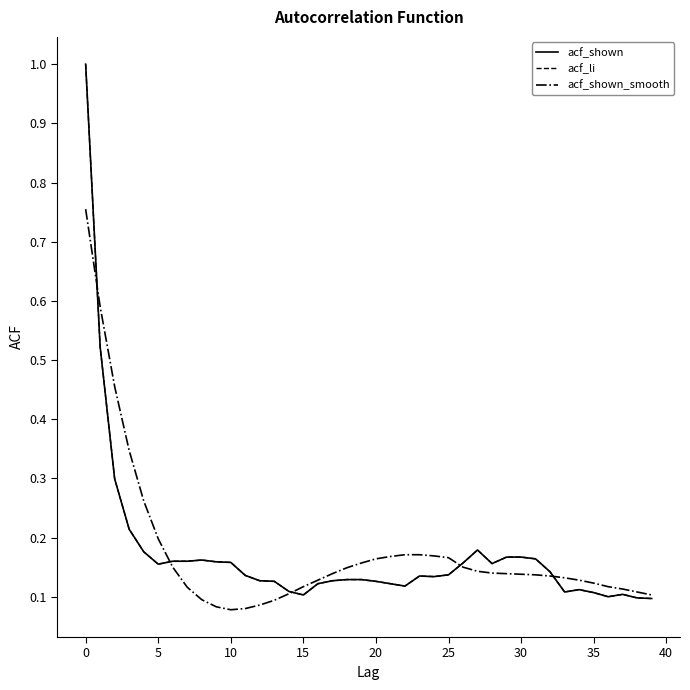

Does the chart display data point markers on the line(s)?

No